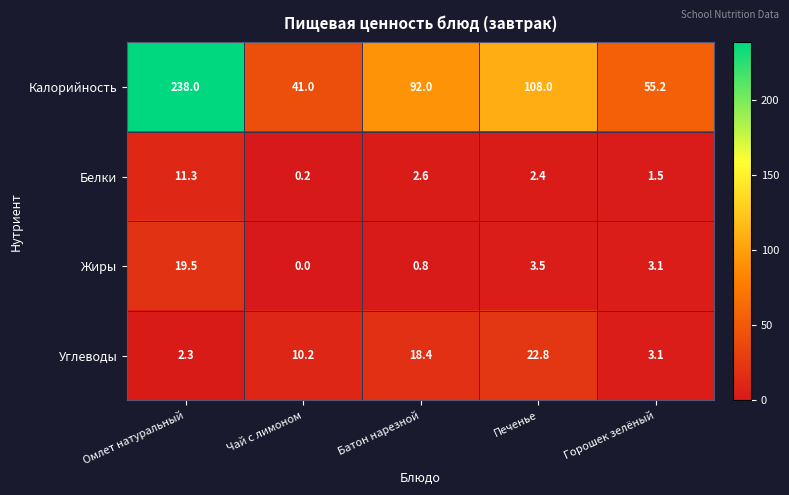

What is the sum of the Углеводы values at Батон нарезной and Печенье?

41.2